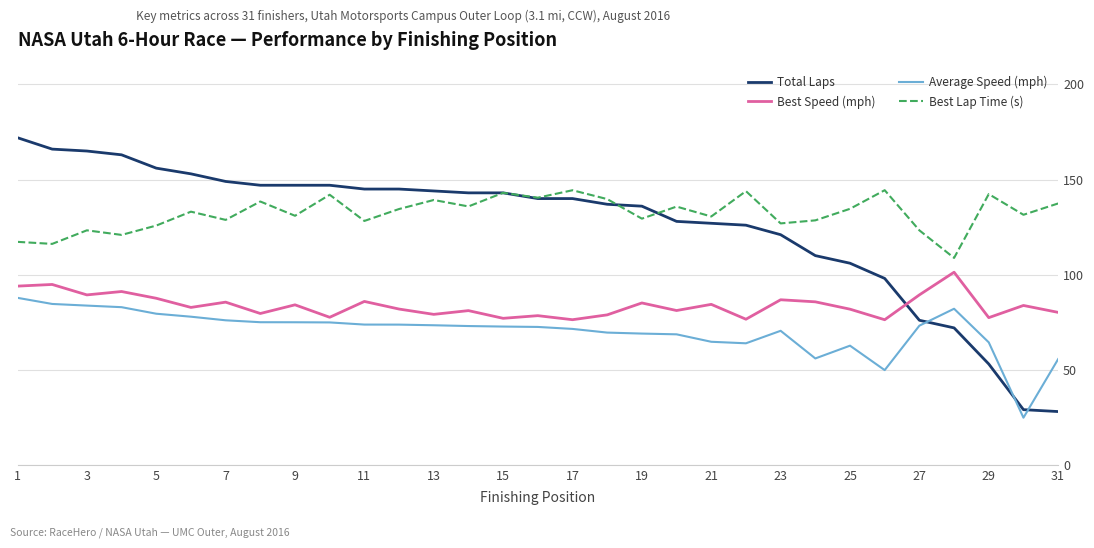

What is the highest value of the Best Speed (mph) series?

101.3